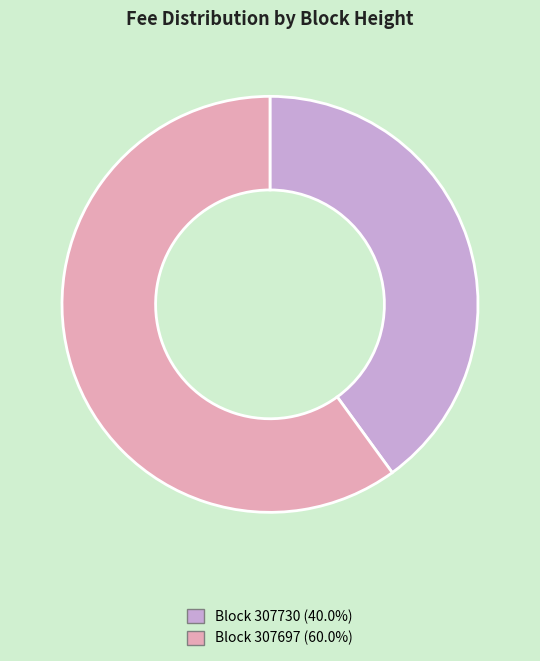

Does any single category account for the majority?

Yes